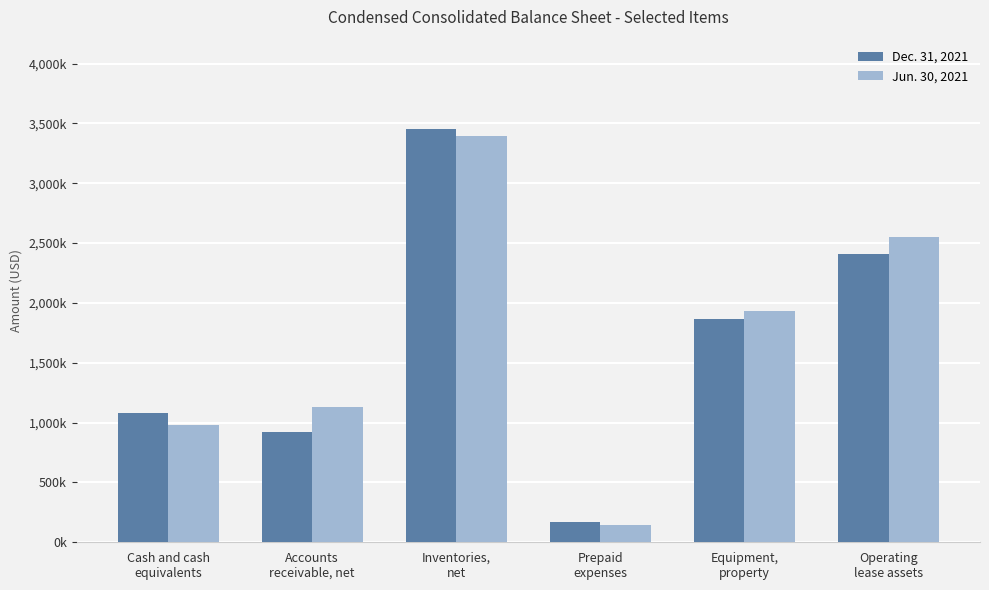

Does the chart contain any negative values?

No